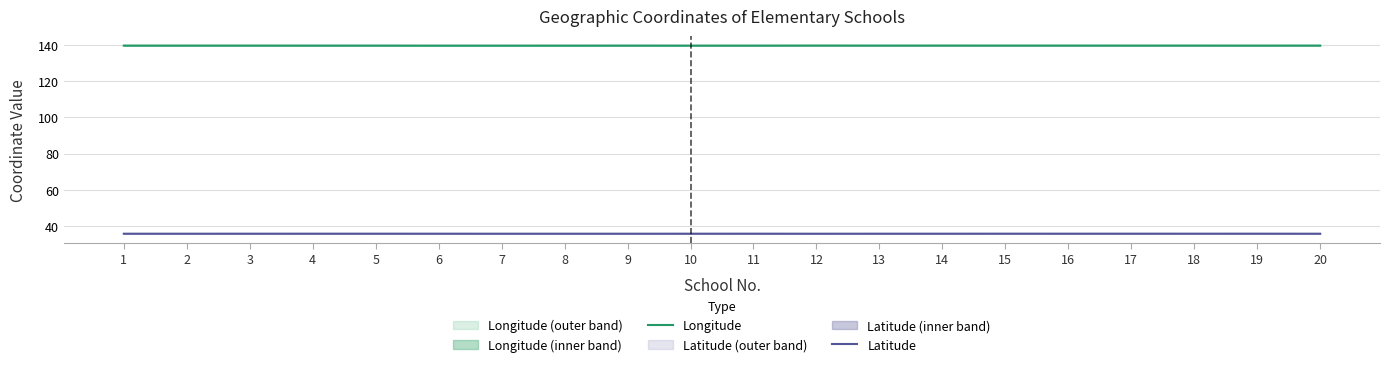

How many interior local peaks does the Longitude series have?

7